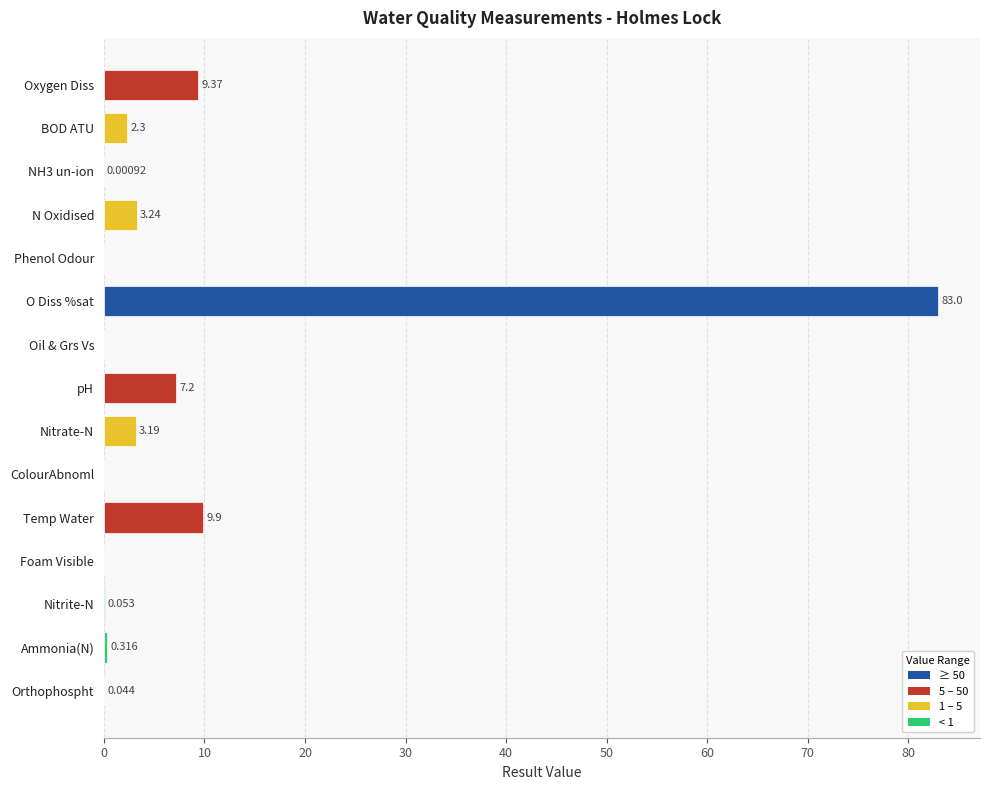

Which label corresponds to the largest value in the chart?

O Diss %sat